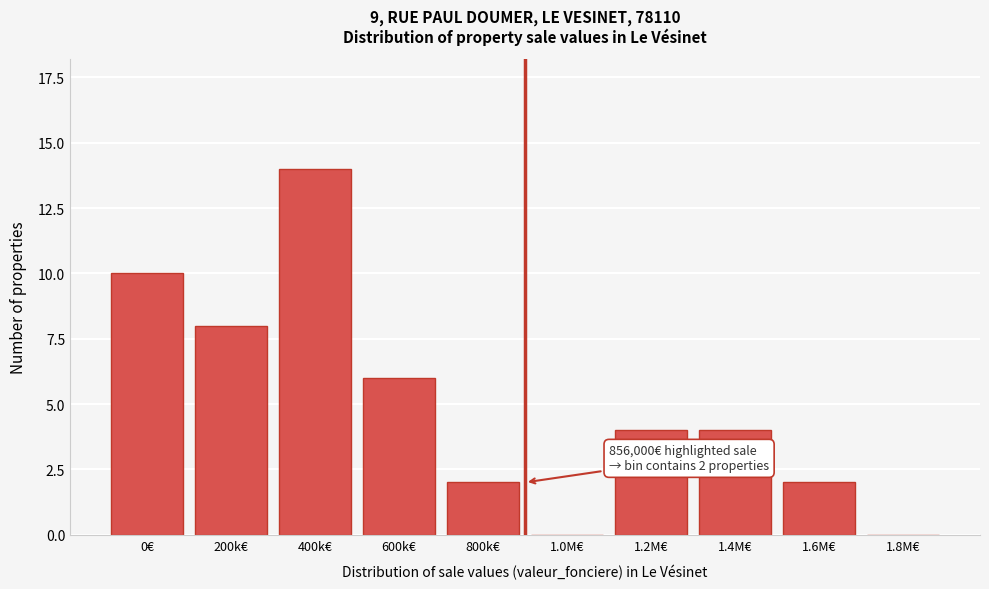

Reading left to right, list all the values displayed in this chart.

0€=10	200k€=8	400k€=14	600k€=6	800k€=2	1.0M€=0	1.2M€=4	1.4M€=4	1.6M€=2	1.8M€=0